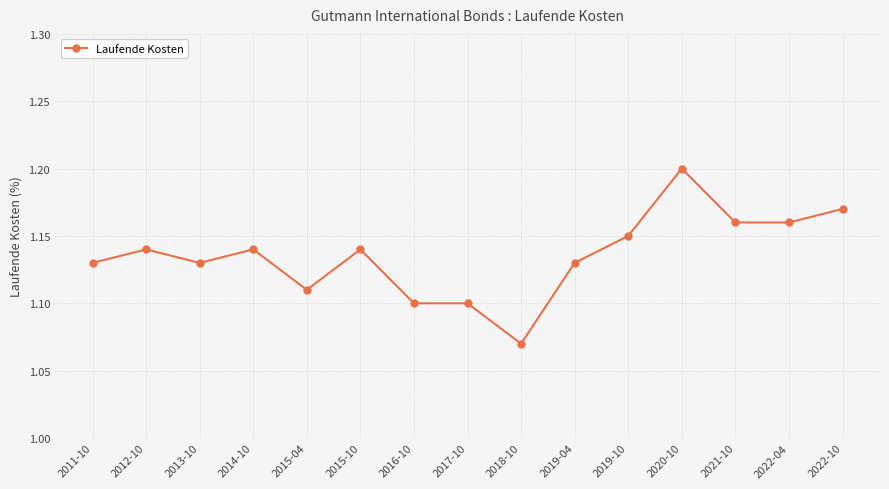

Count the values in the range 1 to 2.

15